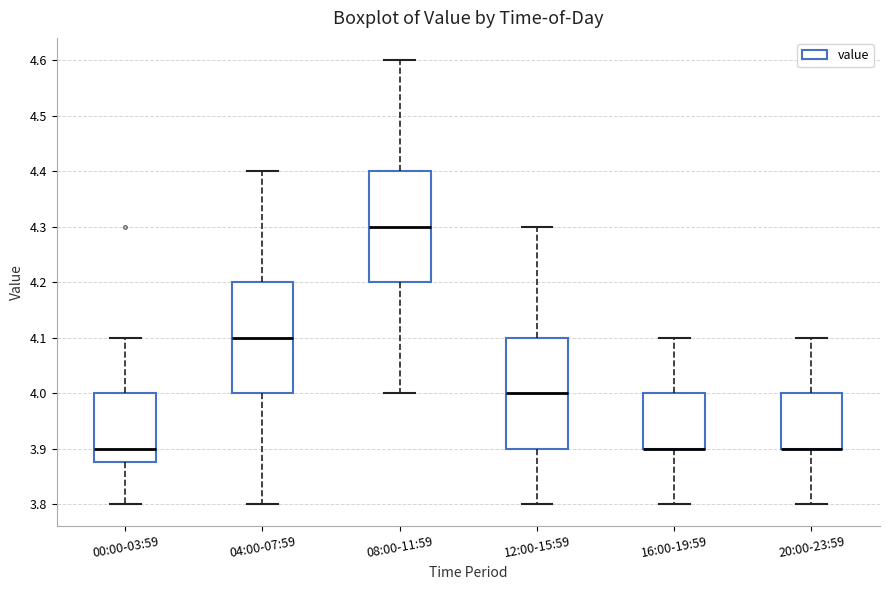

Reading left to right, read every box against the y-axis: the position of its median line, the range the box covers, and the ends of its whiskers. The values are not printed on the chart, so give them approximately, as read against the axis.

00:00-03:59: median 3.90, box 3.88 to 4.00, whiskers 3.80 to 4.10
04:00-07:59: median 4.10, box 4.00 to 4.20, whiskers 3.80 to 4.40
08:00-11:59: median 4.30, box 4.20 to 4.40, whiskers 4.00 to 4.60
12:00-15:59: median 4.00, box 3.90 to 4.10, whiskers 3.80 to 4.30
16:00-19:59: median 3.90 (drawn on the box's lower edge), box 3.90 to 4.00, whiskers 3.80 to 4.10
20:00-23:59: median 3.90 (drawn on the box's lower edge), box 3.90 to 4.00, whiskers 3.80 to 4.10